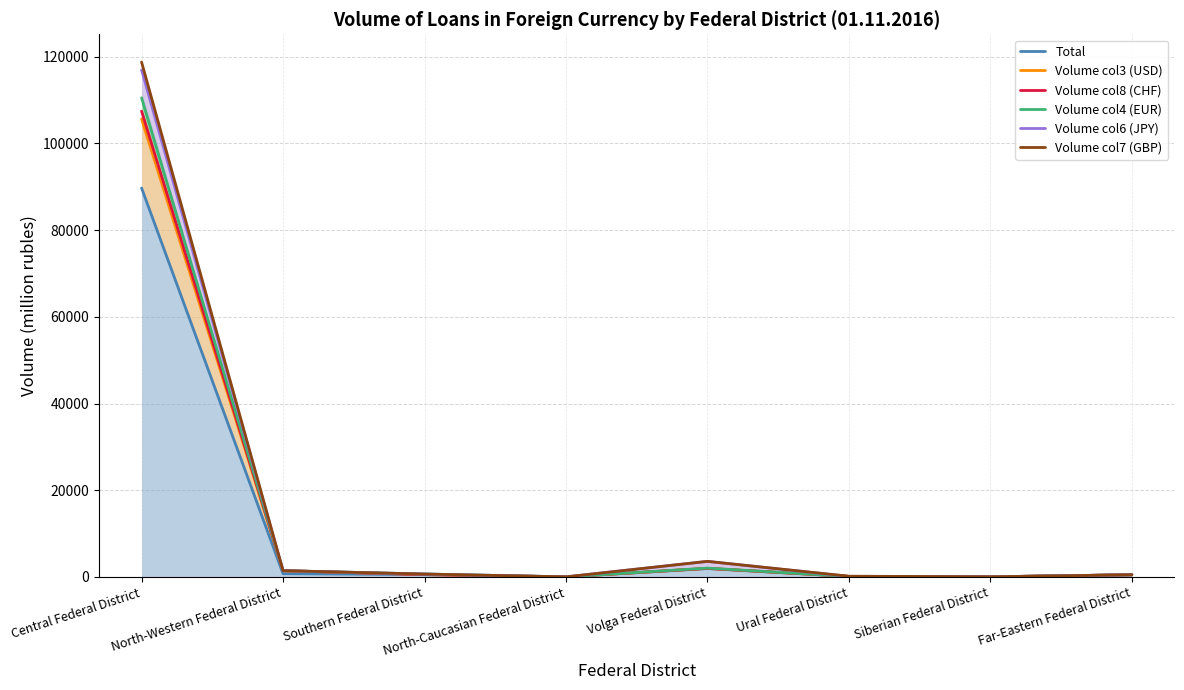

At which category is the sum across all series the highest?

Central Federal District